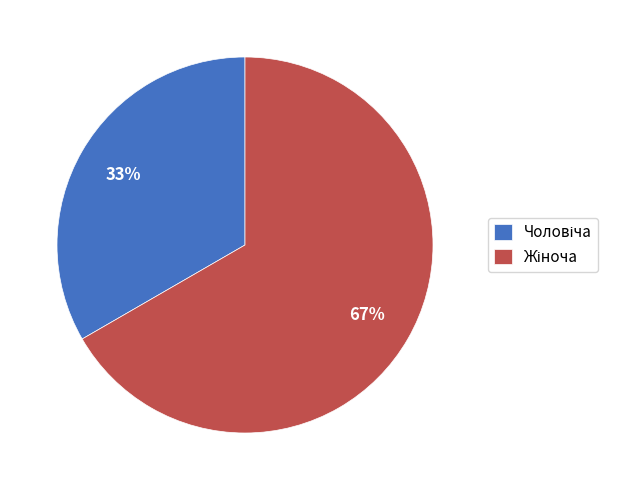

Is there a majority slice in this chart?

Yes